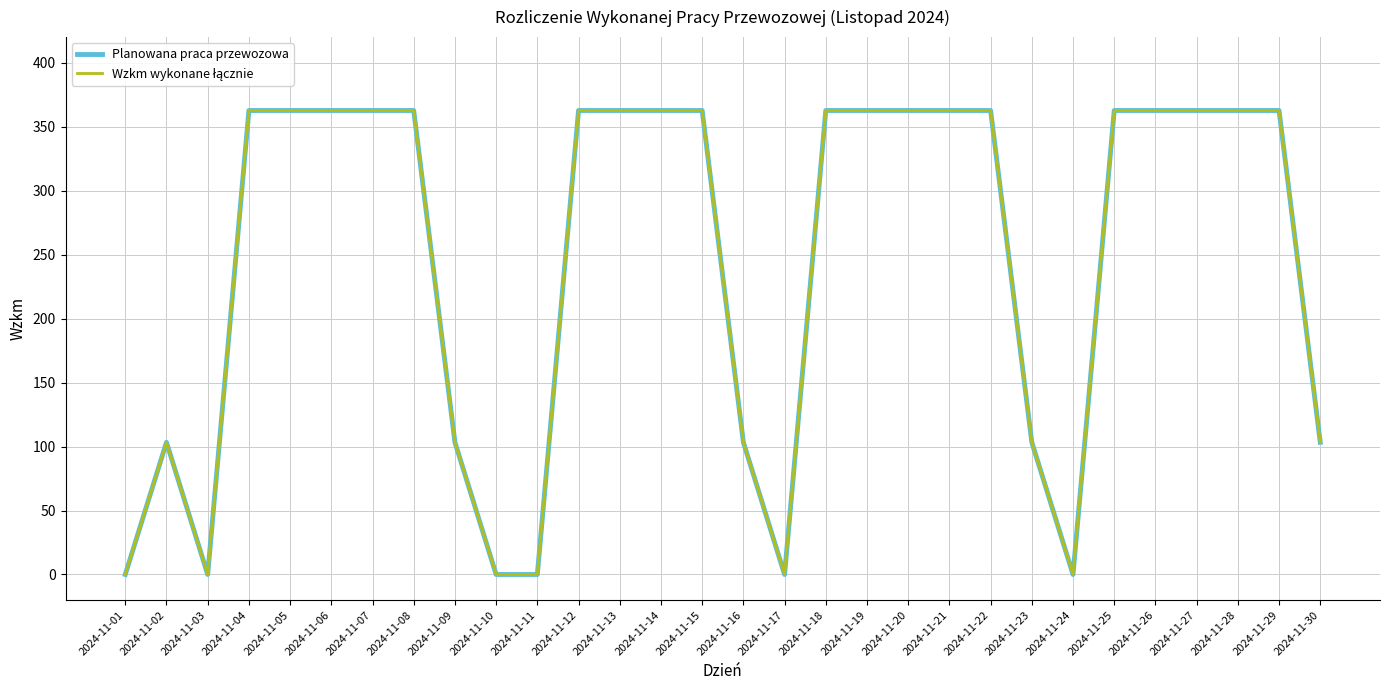

The value of Planowana praca przewozowa at 2024-11-16 is 103.3. True or false?

True